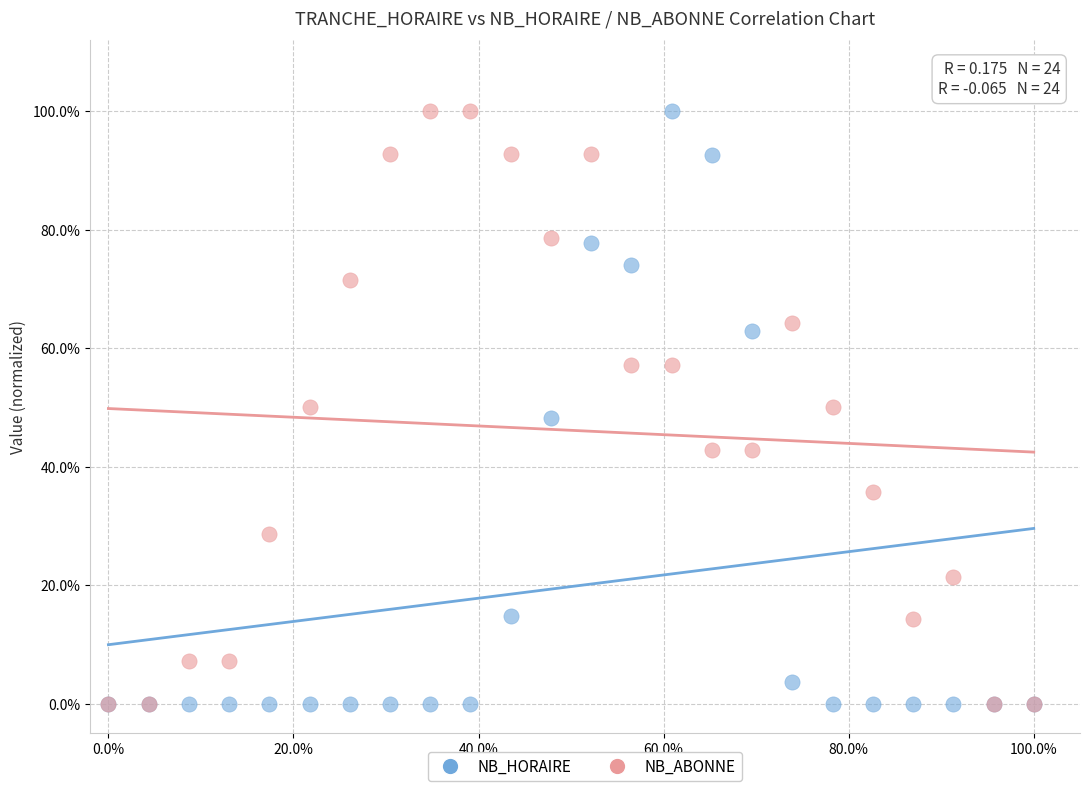

What are all the series names shown in the legend?

NB_HORAIRE, NB_ABONNE